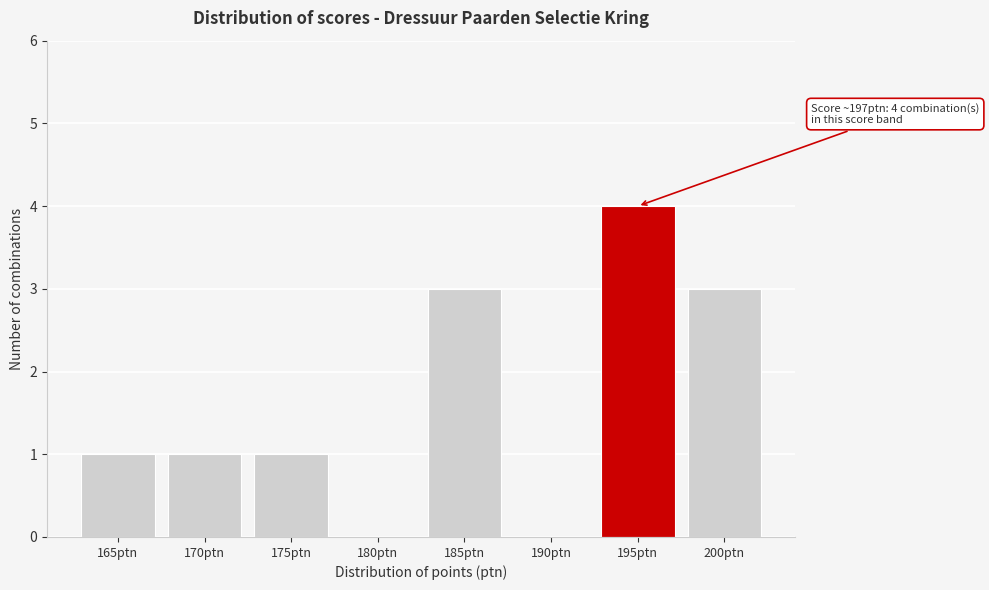

Reading left to right, what are all the values shown in this chart?

165ptn=1	170ptn=1	175ptn=1	180ptn=0	185ptn=3	190ptn=0	195ptn=4	200ptn=3